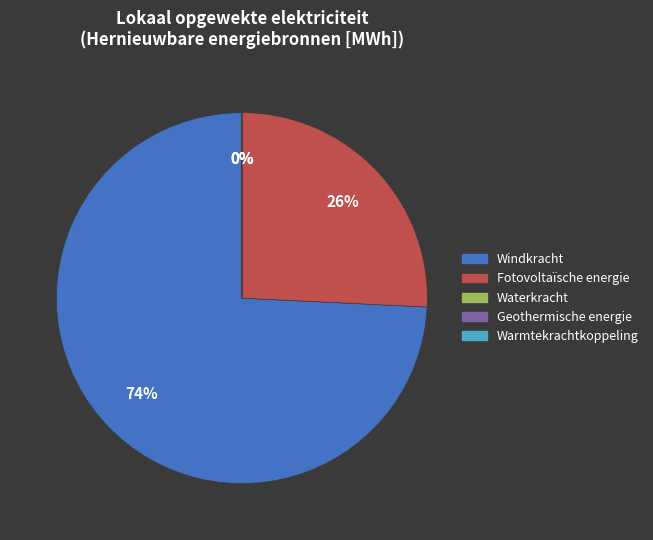

Is there any slice that represents more than half of the pie?

Yes